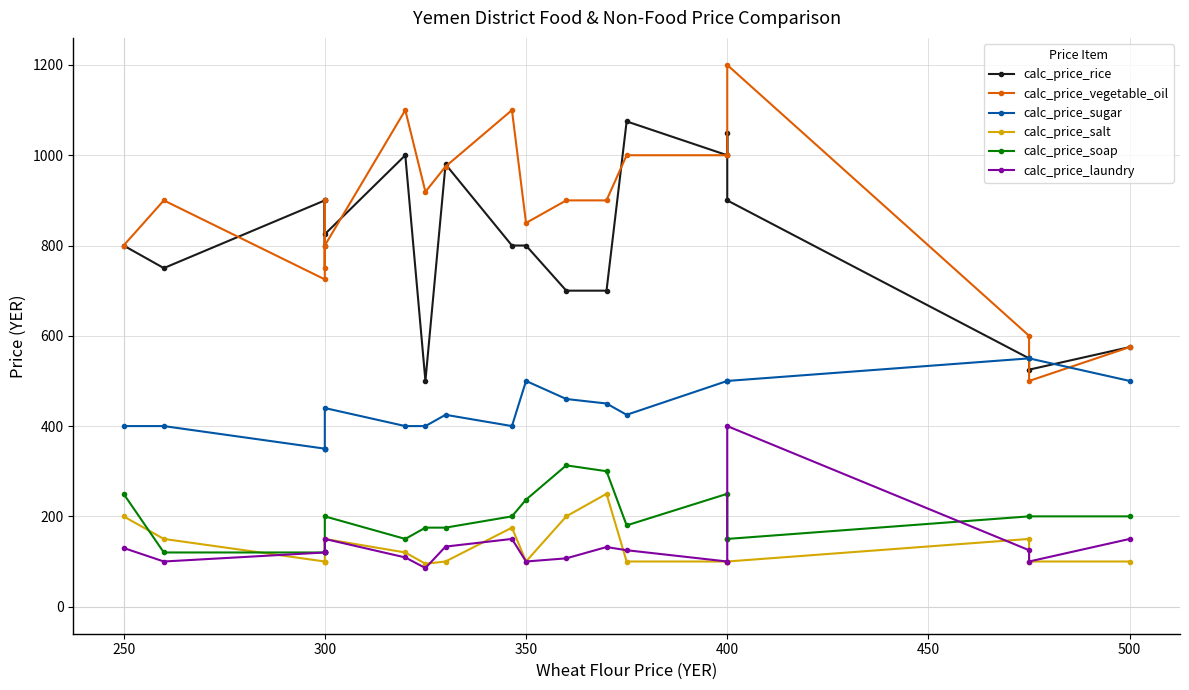

True or false: calc_price_salt has more than 2 points higher than both neighbors.

True